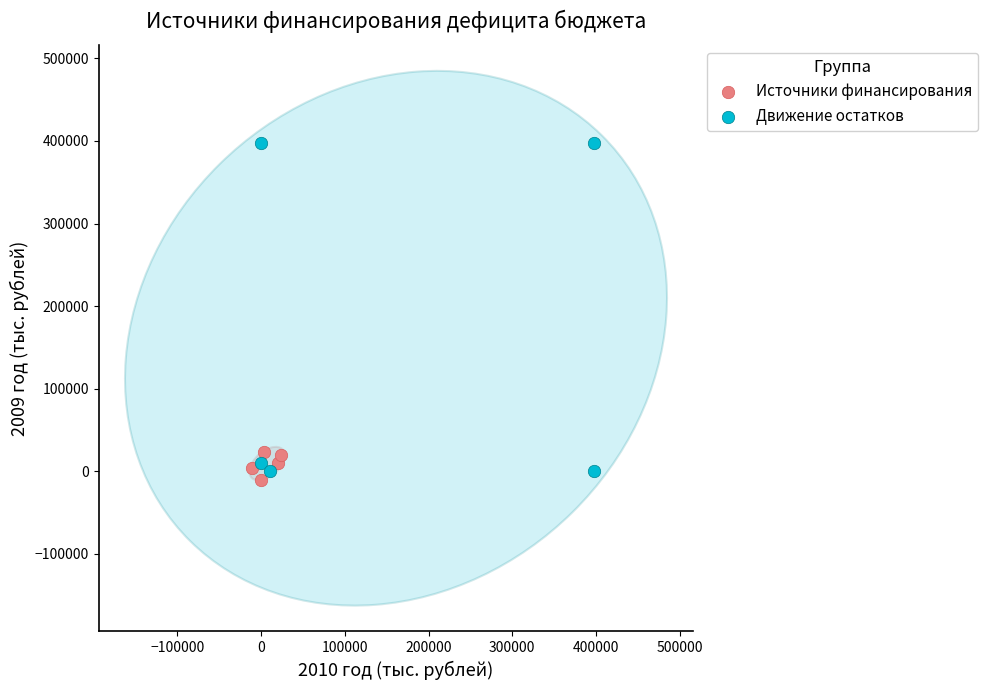

Which series has the largest Y range (max minus min)?

Движение остатков